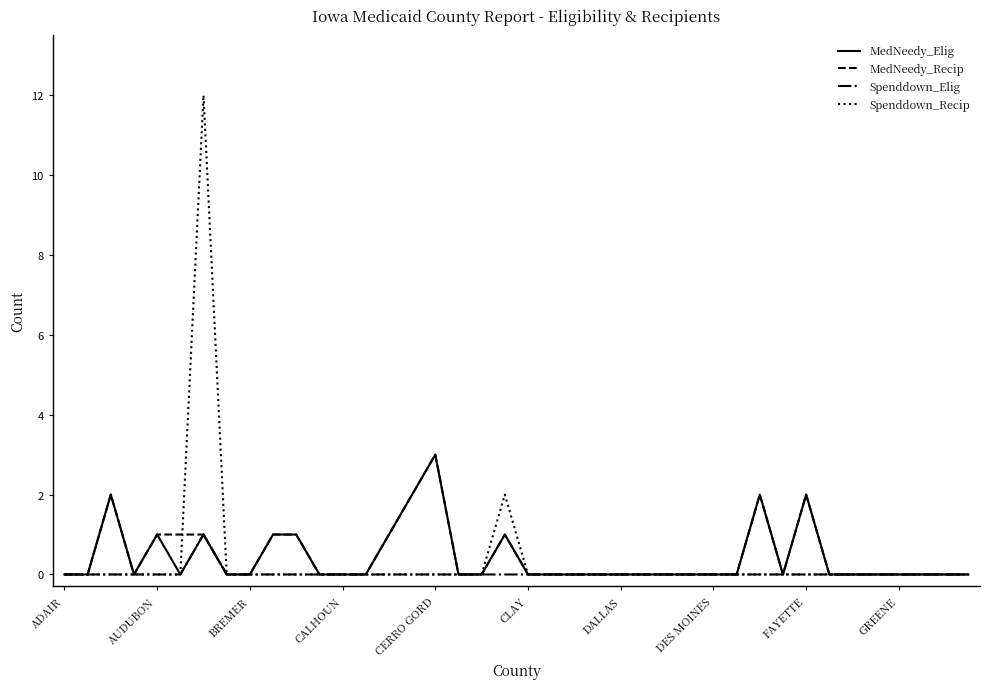

How many lines are shown in the chart?

4